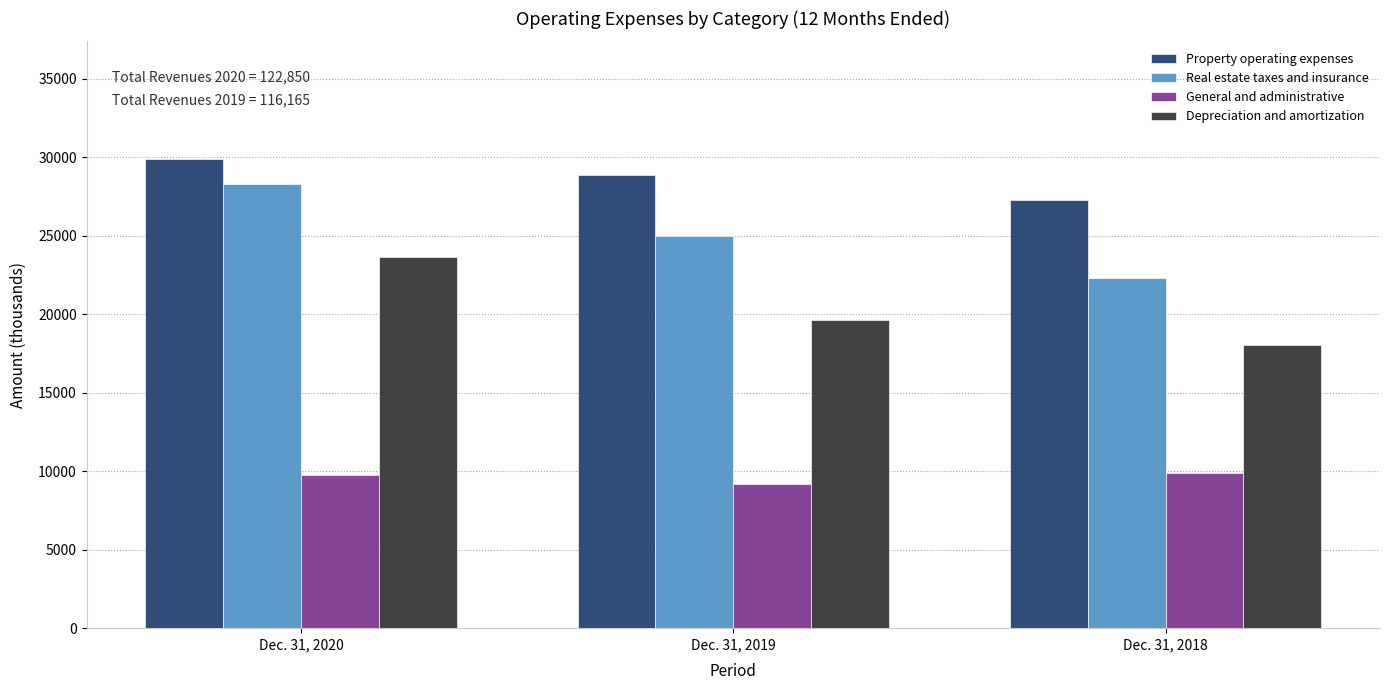

What is the sum of all Property operating expenses values?

86056